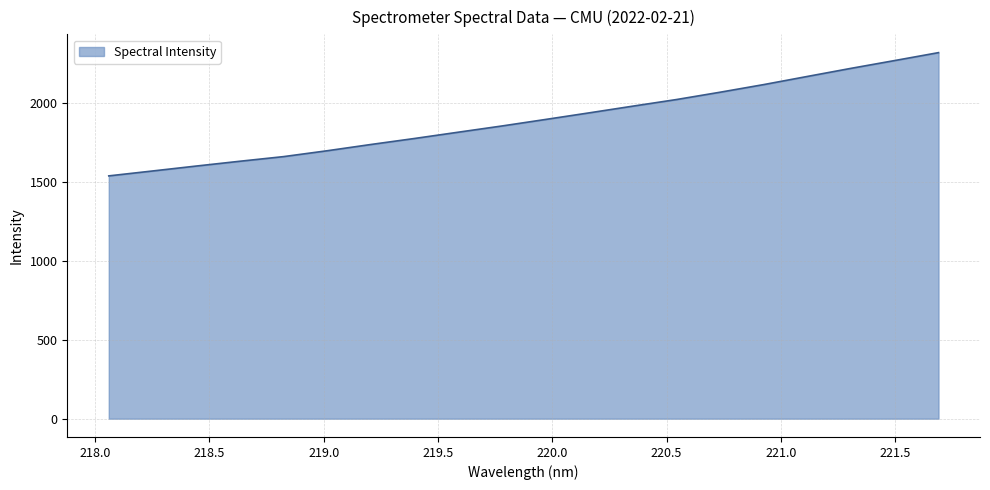

What is the difference between the maximum and minimum values?

781.6